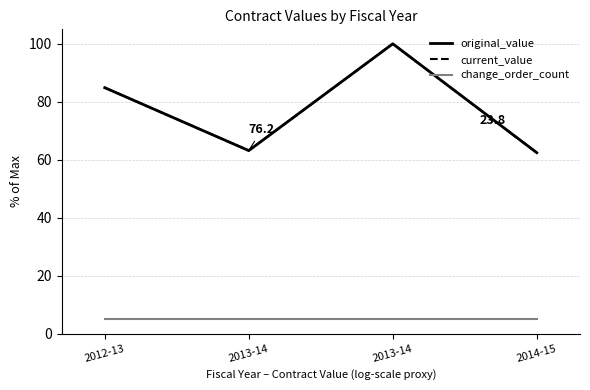

At which category is the sum across all series the highest?

2013-14